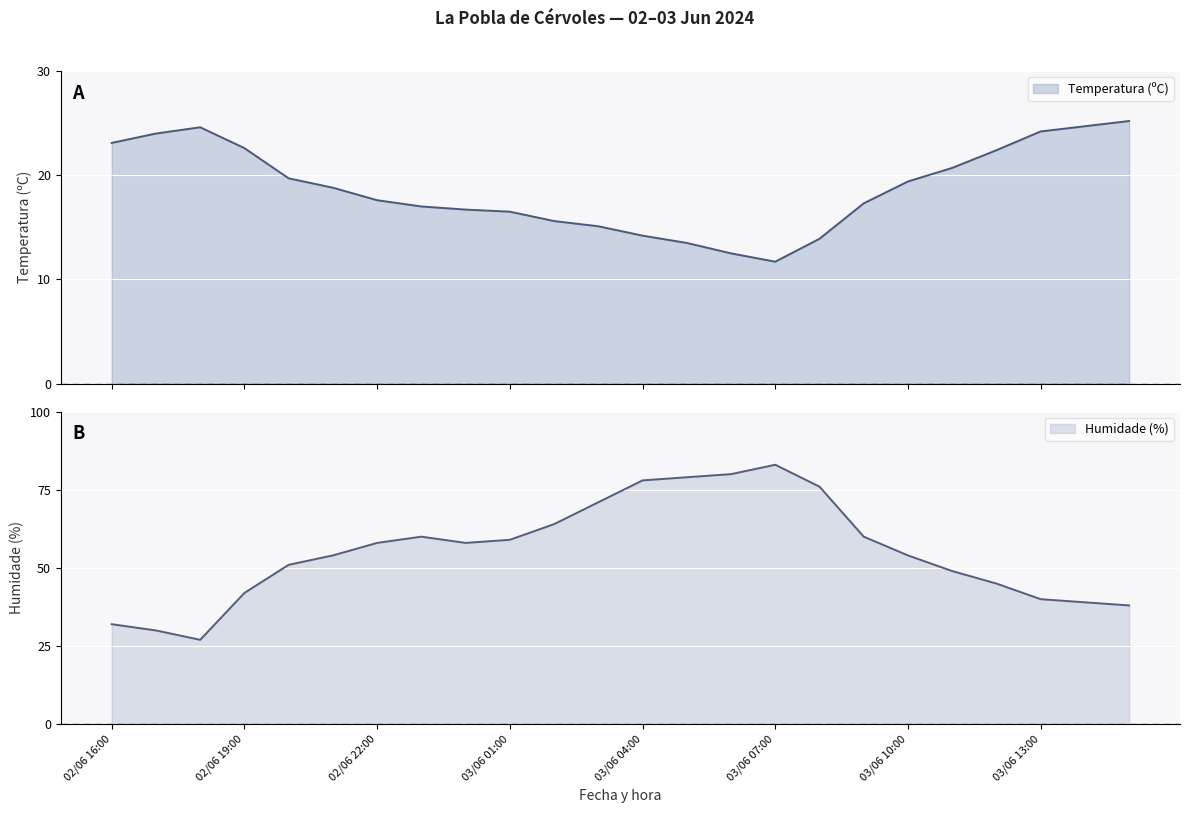

What is the average value of the Temperatura (ºC) series?

18.8